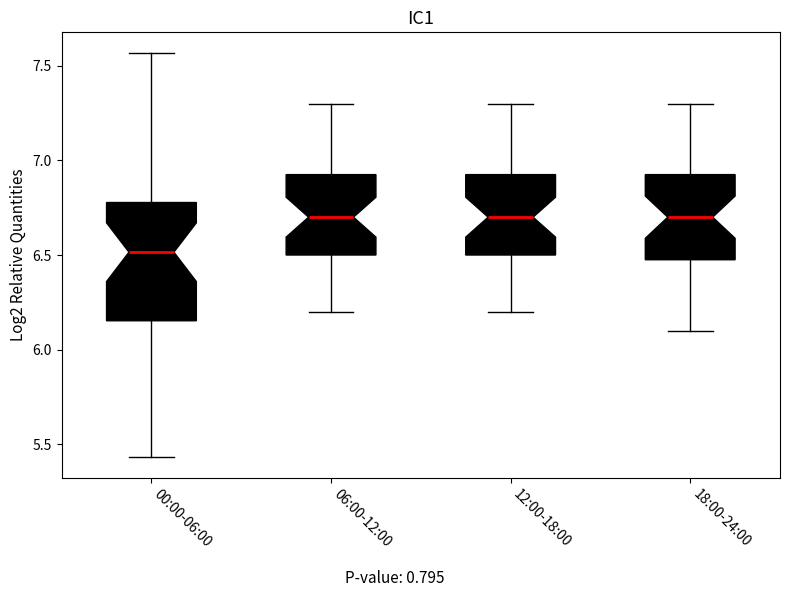

Which box is the tallest, from its lower edge to its upper edge?

00:00-06:00